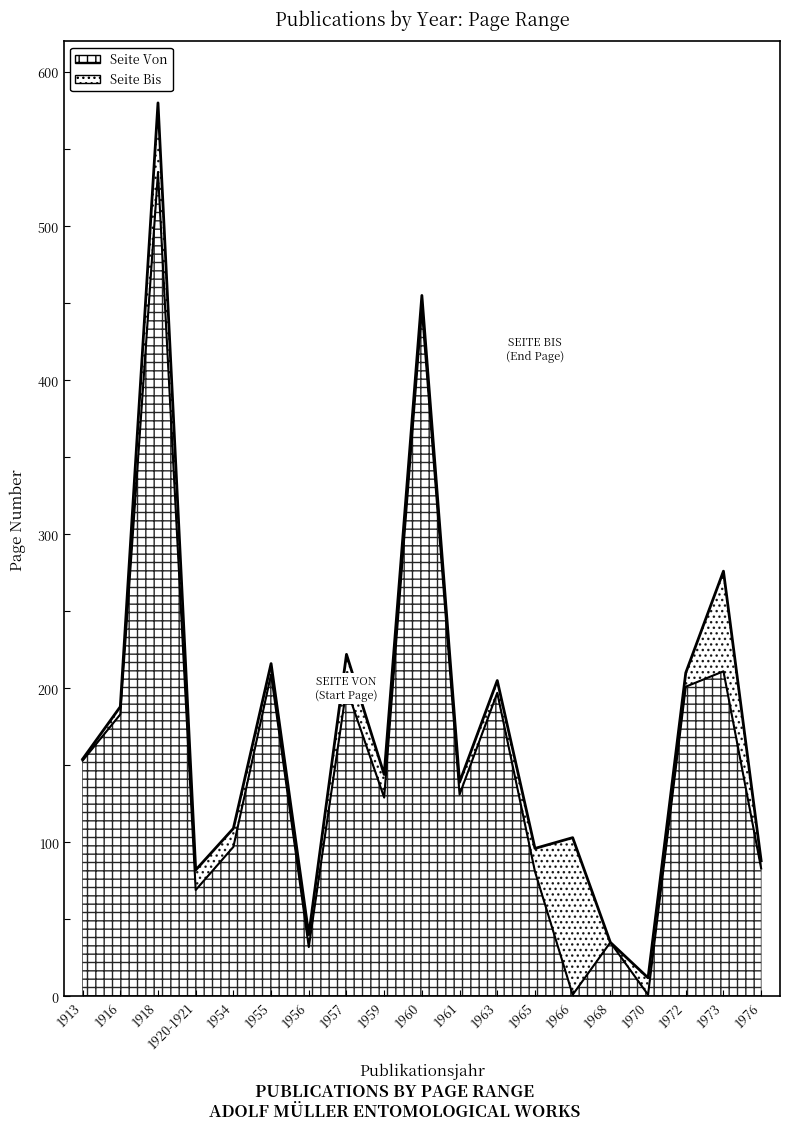

Reading right to left, what are all the values shown in this chart?

Seite Von: 83	211	201	1	35	1	81	197	131	446	129	200	32	209	97	69	535	183	153
Seite Bis: 88	276	210	12	35	103	96	205	139	455	144	222	40	216	109	82	580	188	154